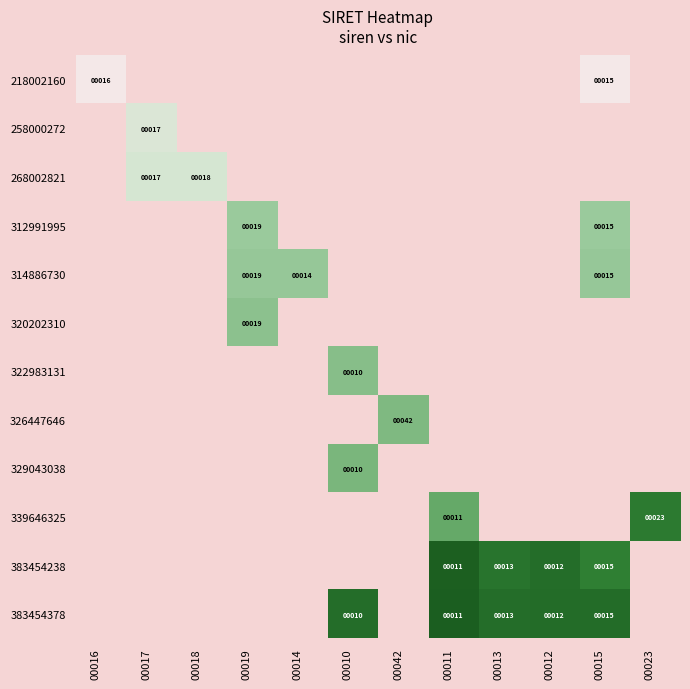

True or false: 383454378 has a value of 12 at 00012.

True